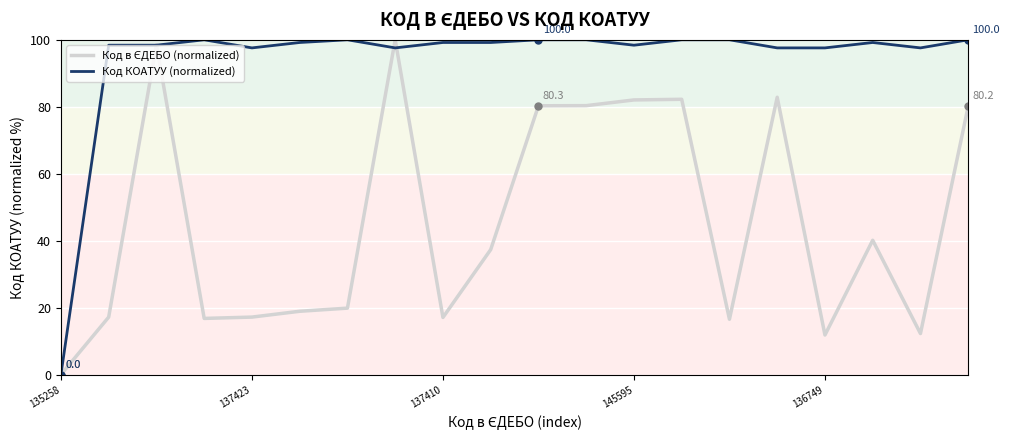

Which series has the largest total across all categories?

Код КОАТУУ (normalized)